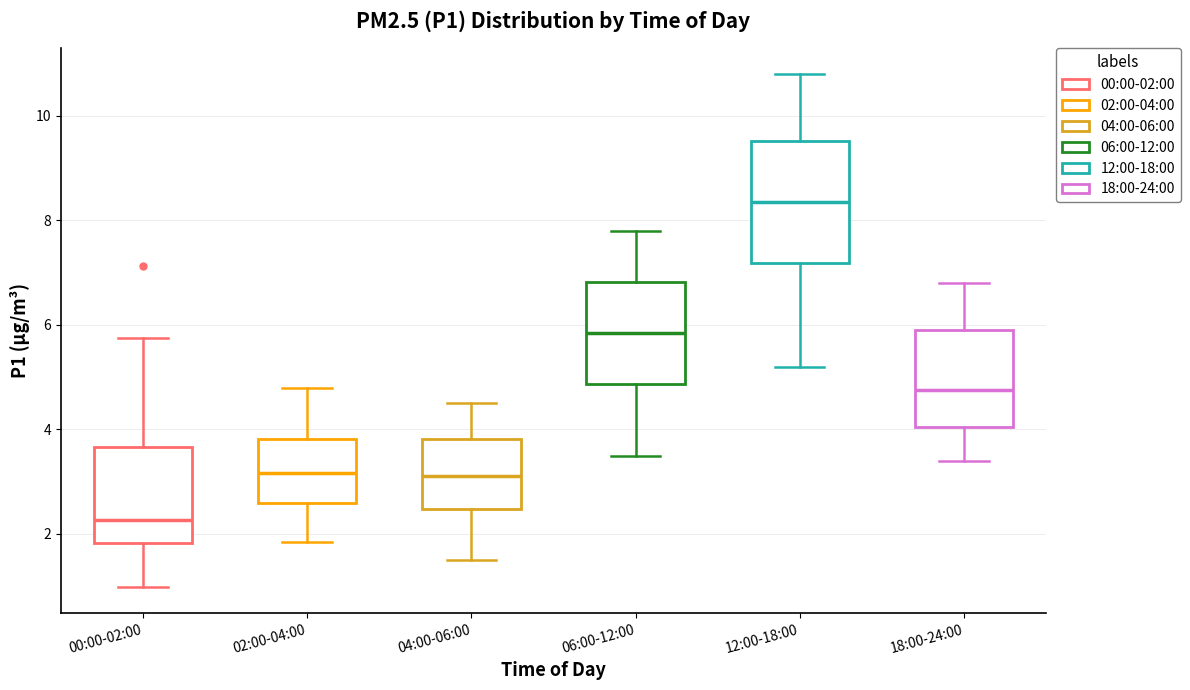

Reading left to right, read every box against the y-axis: the position of its median line, the range the box covers, and the ends of its whiskers. The values are not printed on the chart, so give them approximately, as read against the axis.

00:00-02:00: median 2.2, box 1.8 to 3.6, whiskers 1.0 to 5.8
02:00-04:00: median 3.2, box 2.6 to 3.8, whiskers 1.8 to 4.8
04:00-06:00: median 3.2, box 2.4 to 3.8, whiskers 1.6 to 4.6
06:00-12:00: median 5.8, box 4.8 to 6.8, whiskers 3.6 to 7.8
12:00-18:00: median 8.4, box 7.2 to 9.6, whiskers 5.2 to 10.8
18:00-24:00: median 4.8, box 4.0 to 6.0, whiskers 3.4 to 6.8